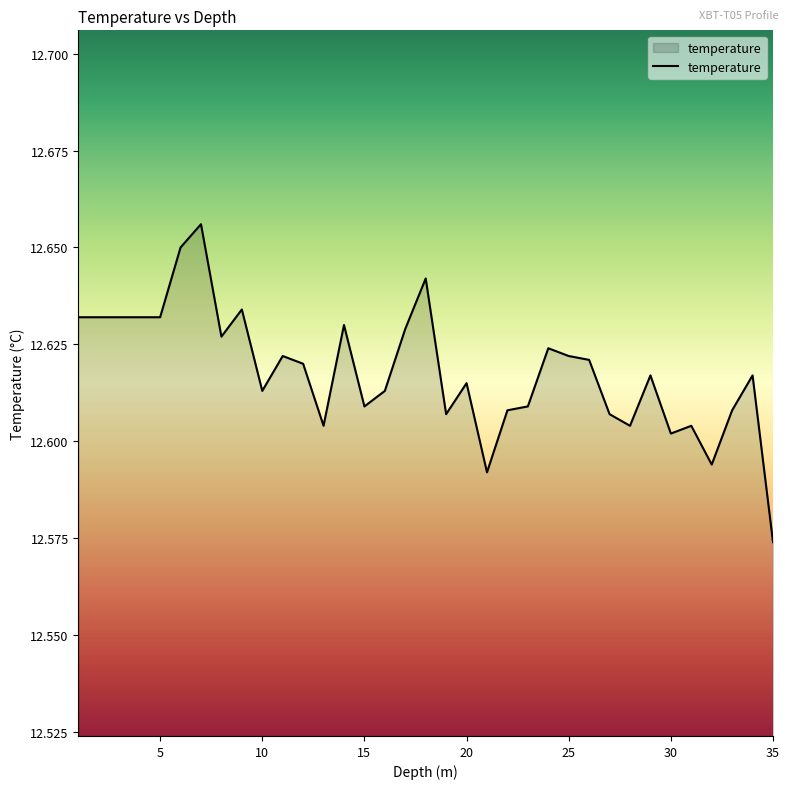

Reading left to right, what are all the values shown in this chart?

12.6	12.6	12.6	12.6	12.6	12.7	12.7	12.6	12.6	12.6	12.6	12.6	12.6	12.6	12.6	12.6	12.6	12.6	12.6	12.6	12.6	12.6	12.6	12.6	12.6	12.6	12.6	12.6	12.6	12.6	12.6	12.6	12.6	12.6	12.6